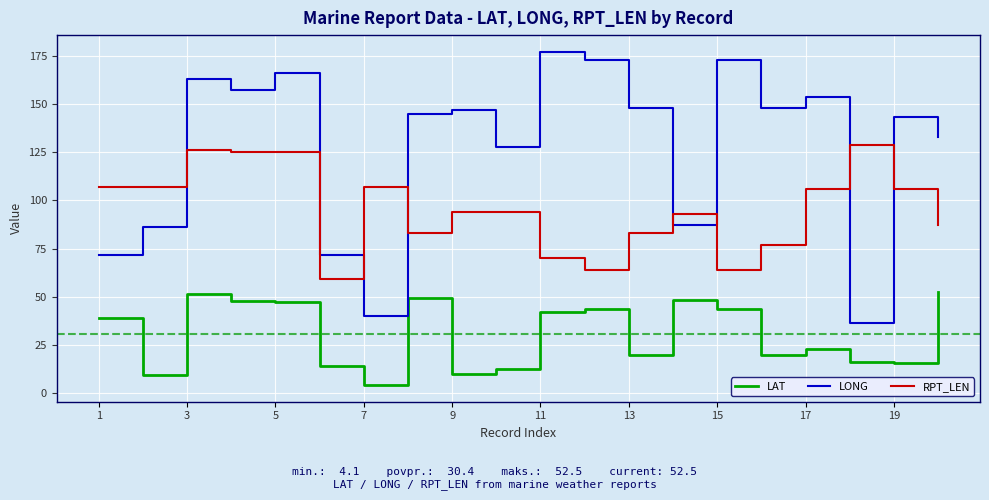

Which series has the largest total across all categories?

LONG